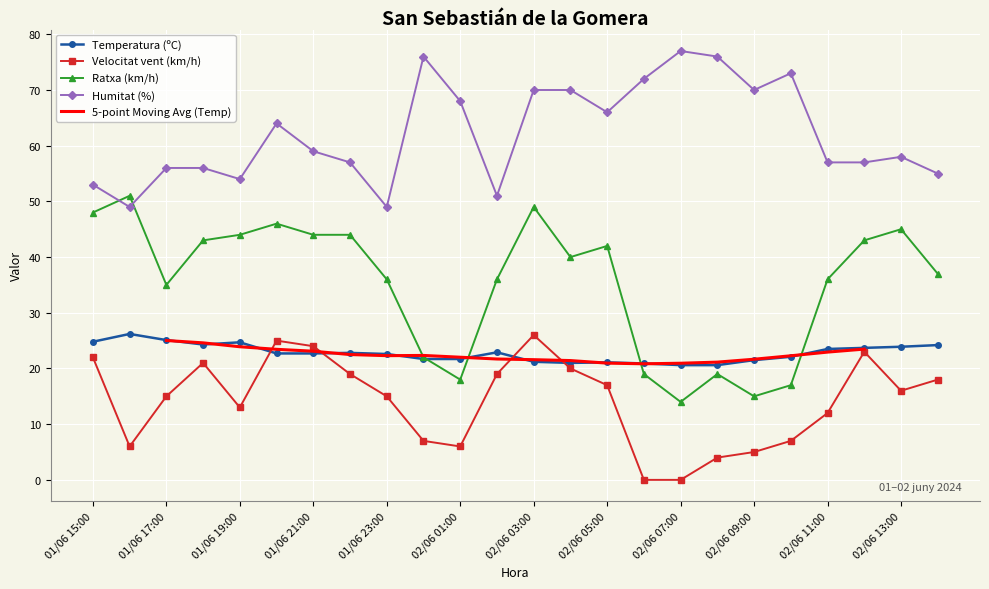

What is the label of the 8th point from the right?

02/06 07:00